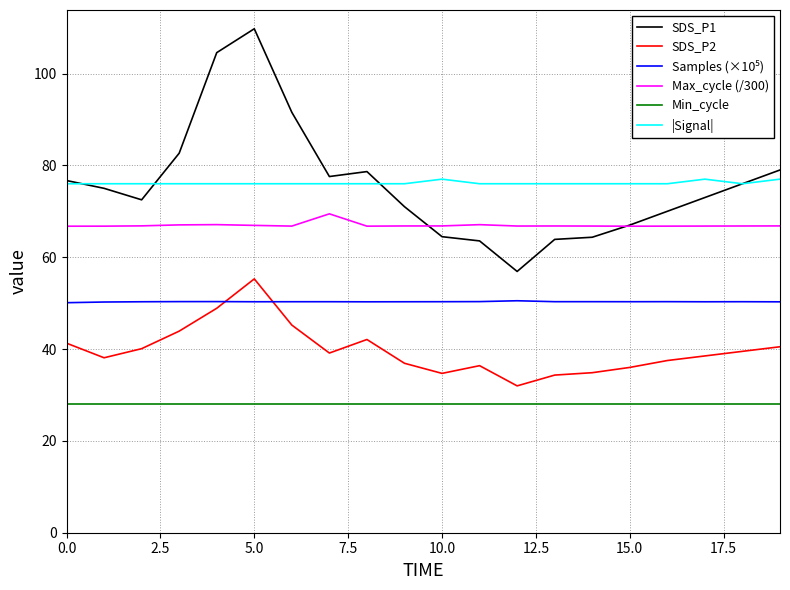

What is the lowest value of the |Signal| series?

76.0